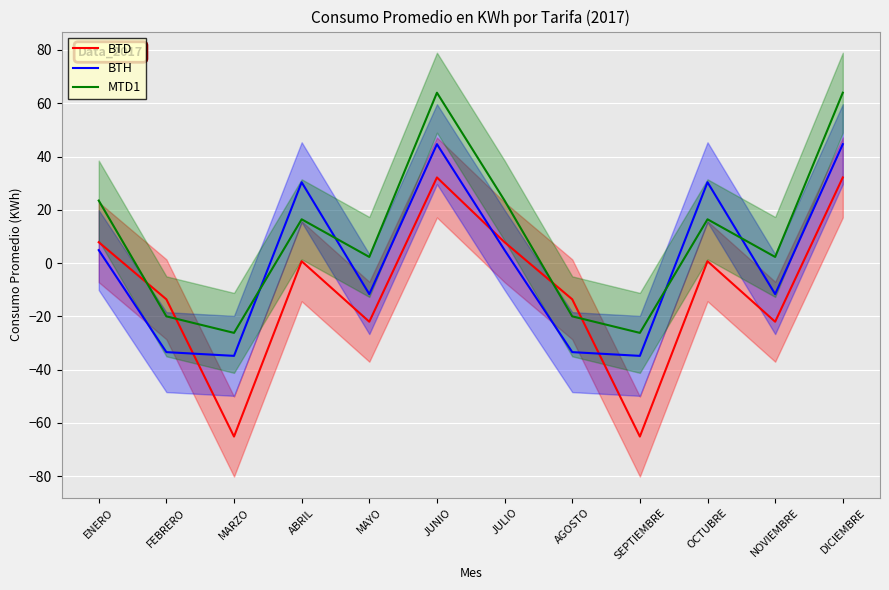

List the series in order of their peak value, highest first.

MTD1, BTH, BTD